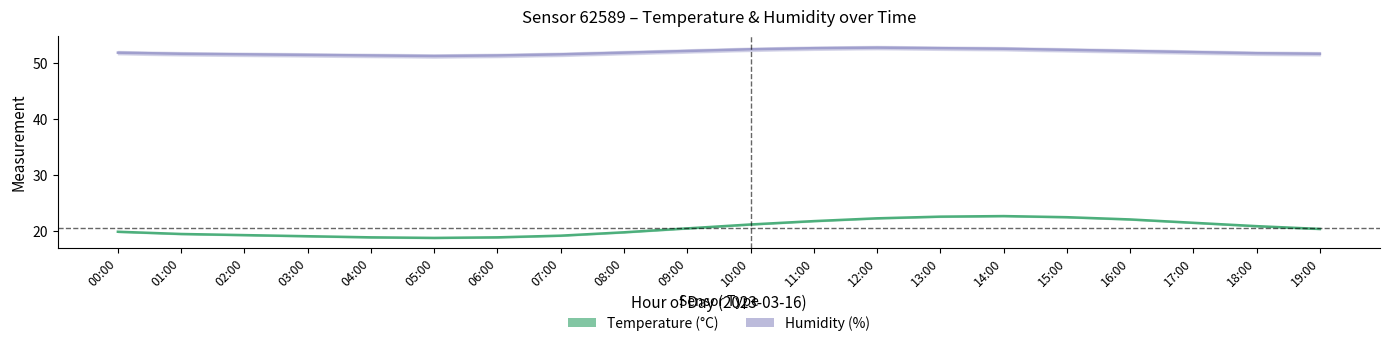

How many interior local peaks does the Temperature (°C) series have?

1